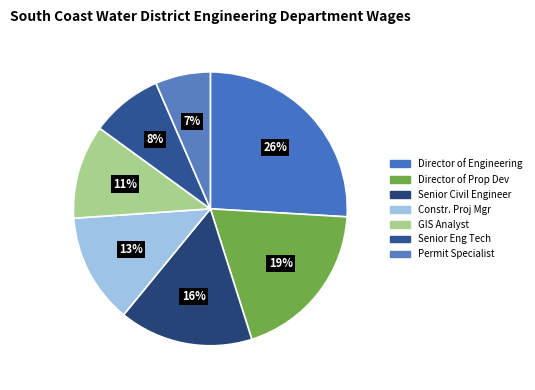

Which category has the smallest portion of the pie?

Permit Specialist